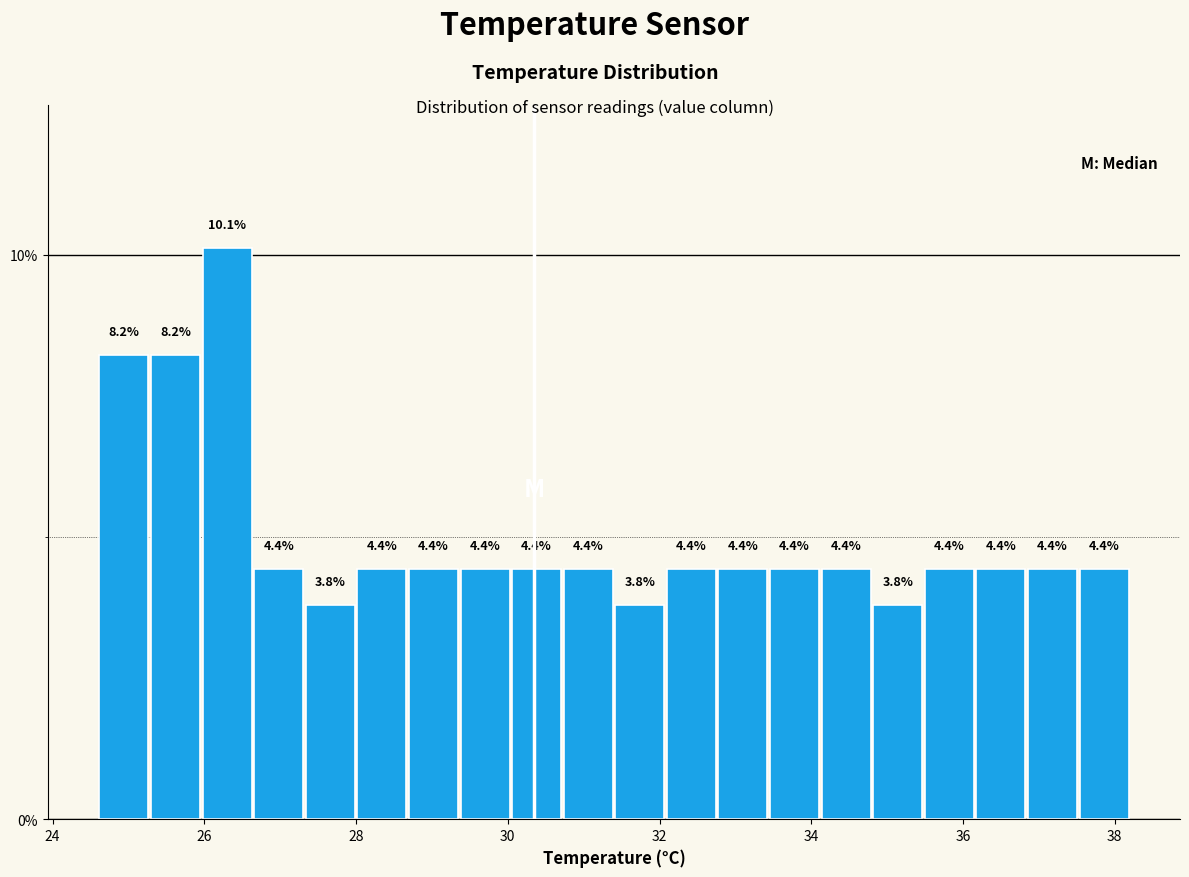

Read against the x-axis, roughly where is the centre of the tallest bar?

26.4